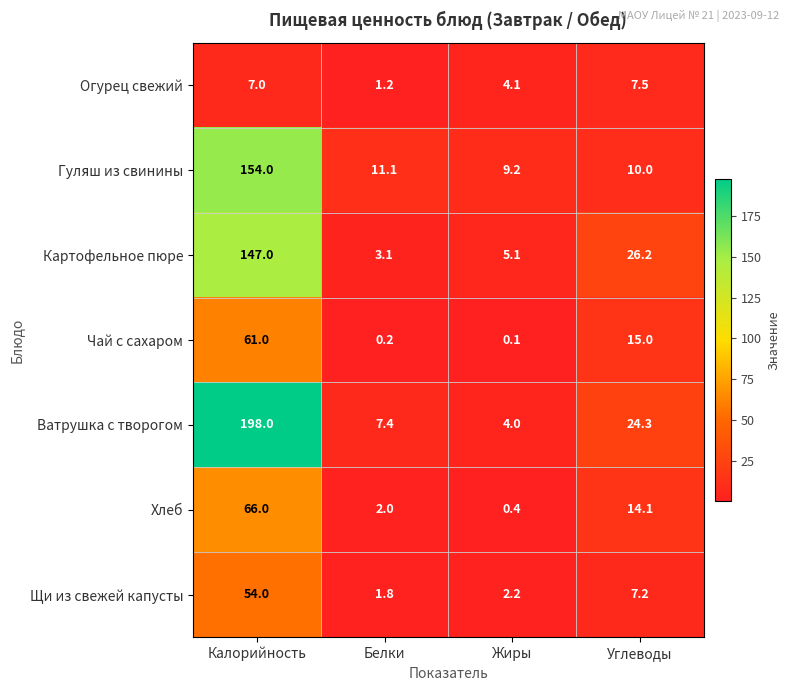

At how many categories does at least one series exceed 93?

1